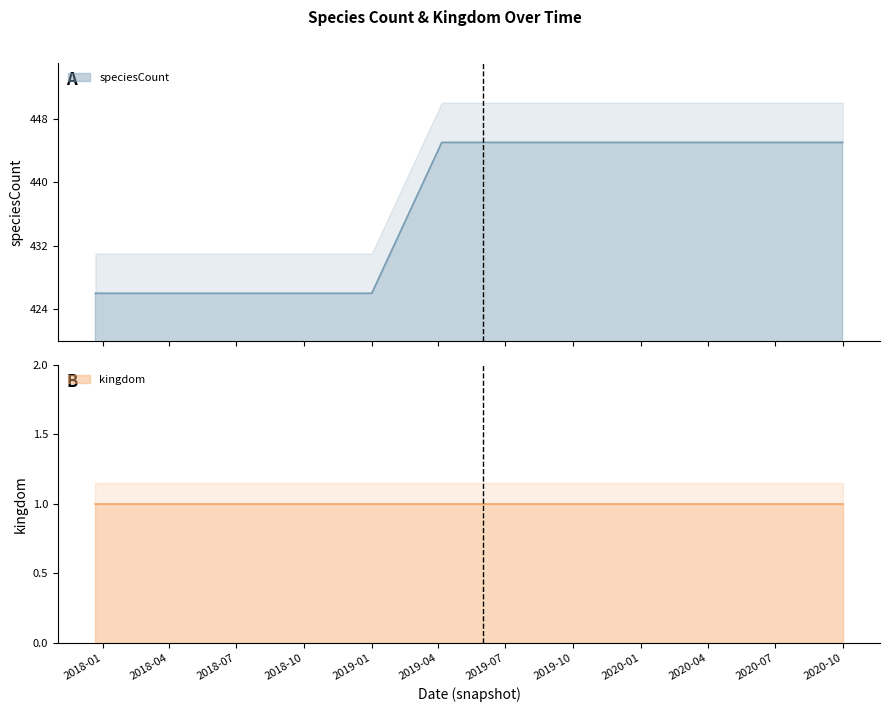

What is the label of the 10th point from the left?

2020-04